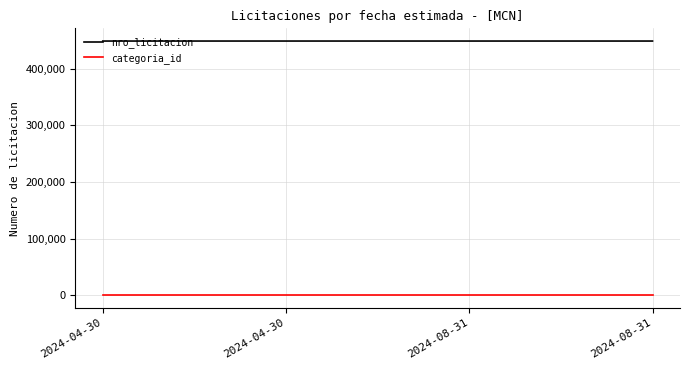

Which series has the largest range (max minus min)?

nro_licitacion